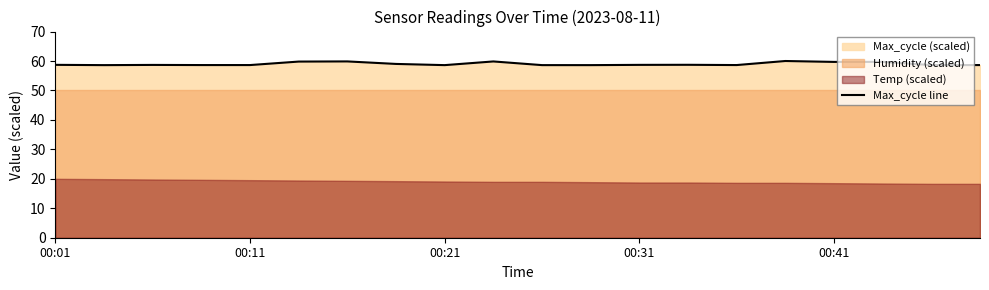

Is it true that the value at 10 is 86.0?

False